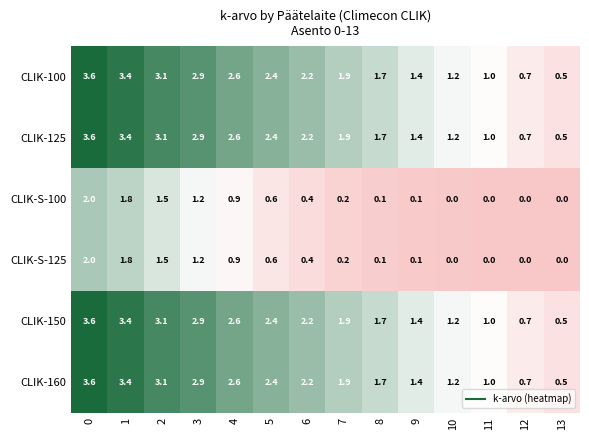

What is the lowest value of the CLIK-100 series?

0.5